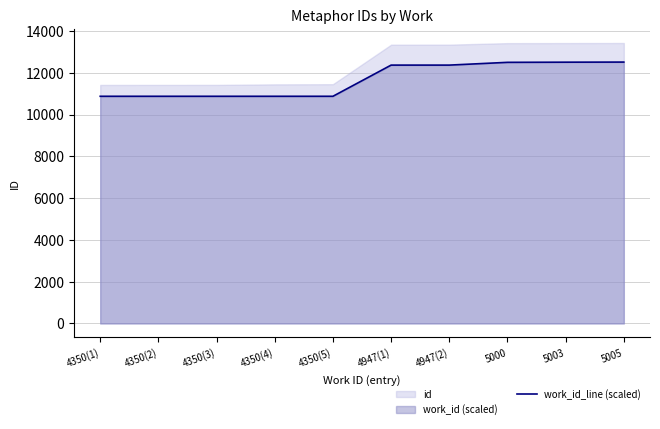

What is the change in value from 4947(2) to 5003?

+140.0